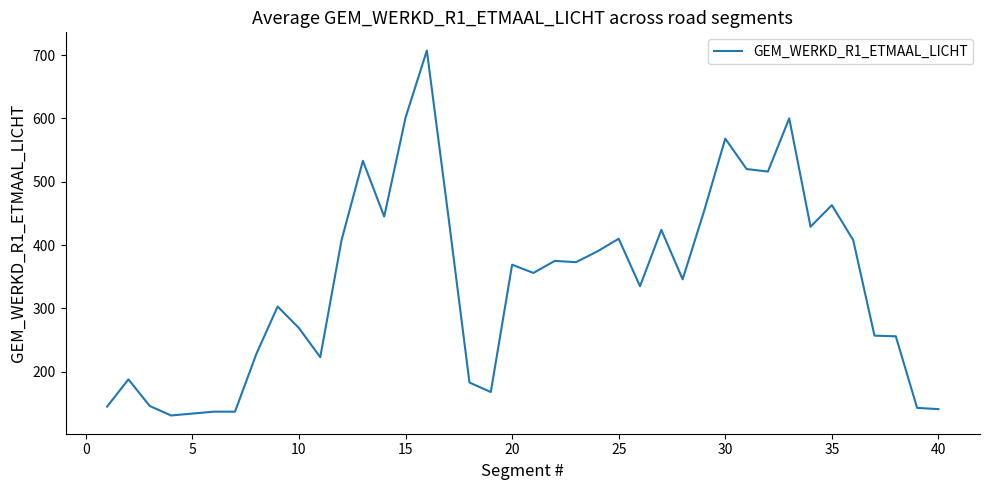

What is the difference between the maximum and minimum values?

576